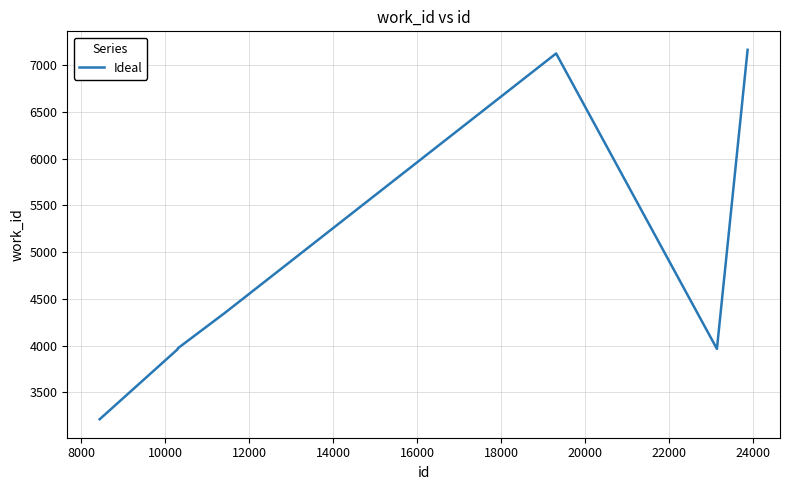

What is the greatest value displayed?

7163